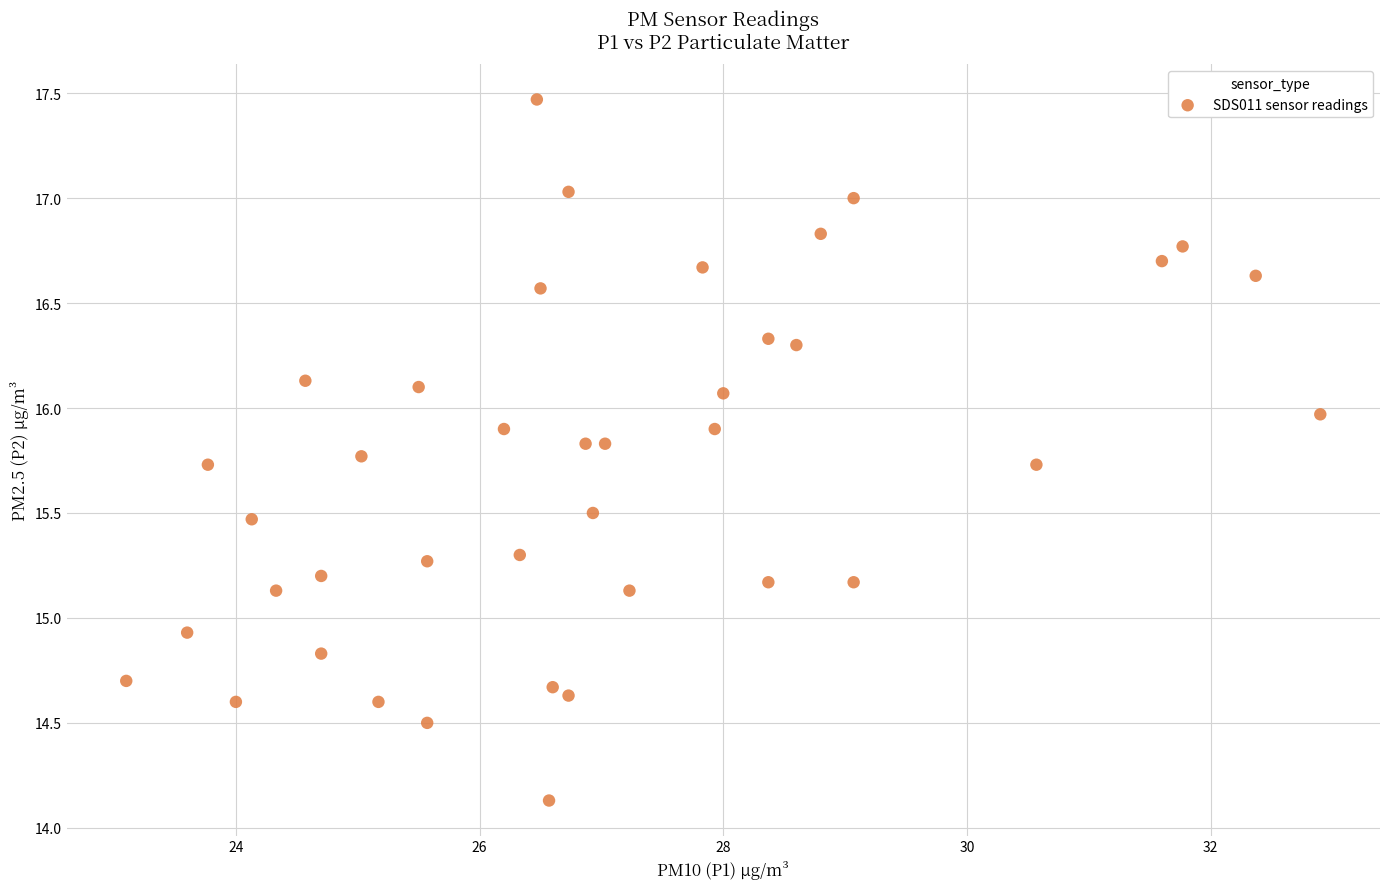

What Y value in the scatter plot is closest to 15?

14.9